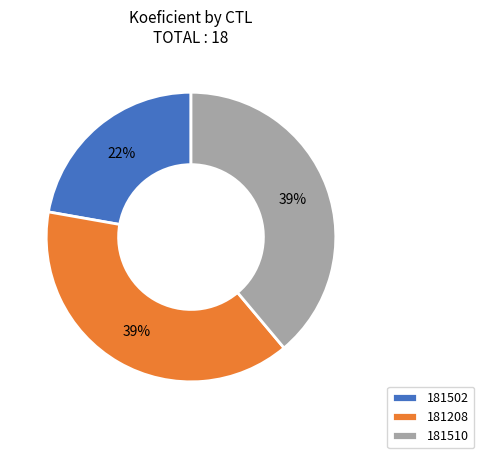

Is the sum of 181208 and 181502 greater than half?

Yes